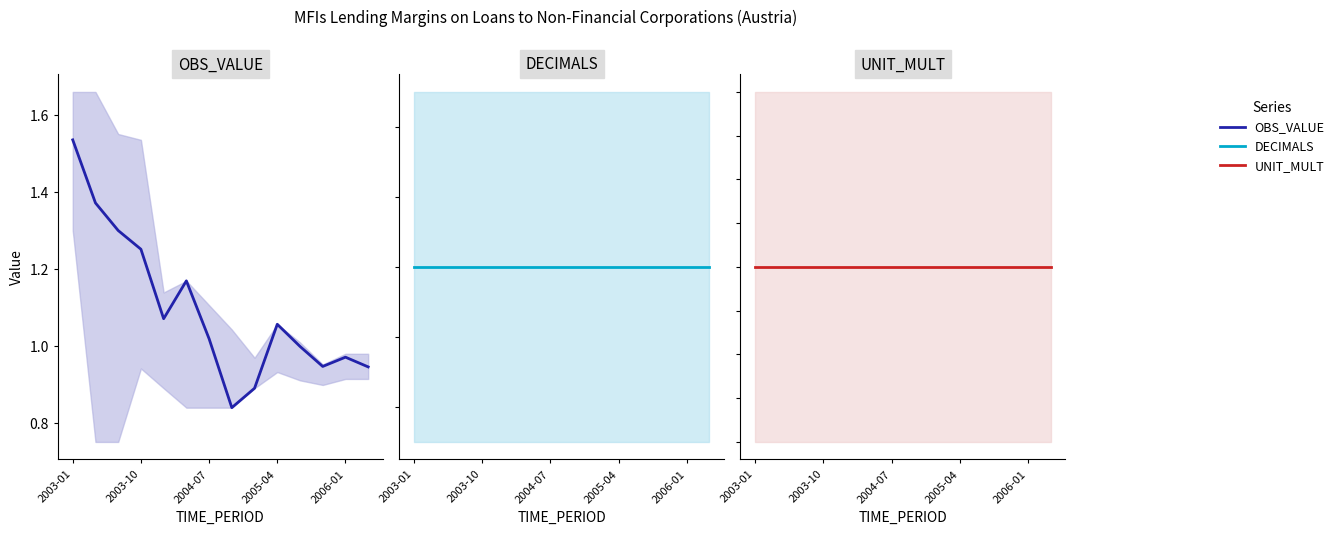

How many distinct data groups are displayed?

3